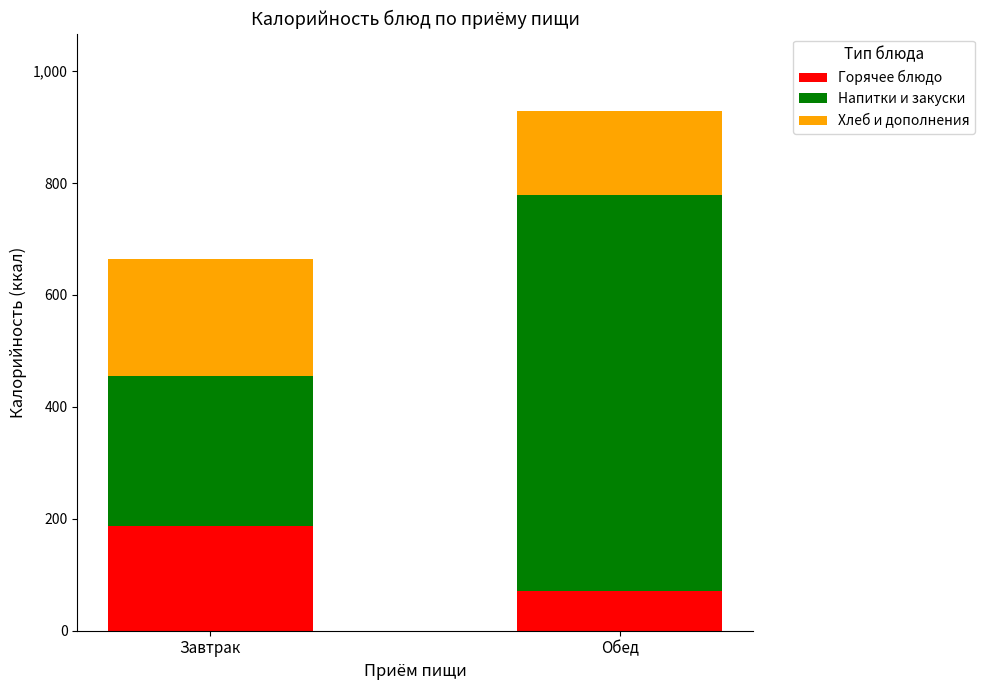

What is the value of the Горячее блюдо bar at the 1st from the left?

188